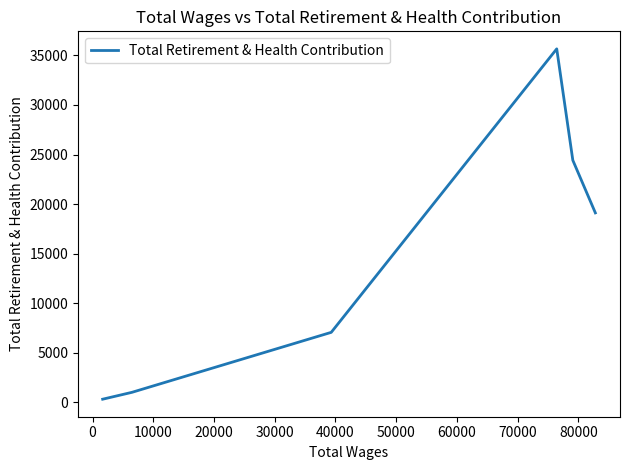

True or false: the data shows 29186 at −10000.

False